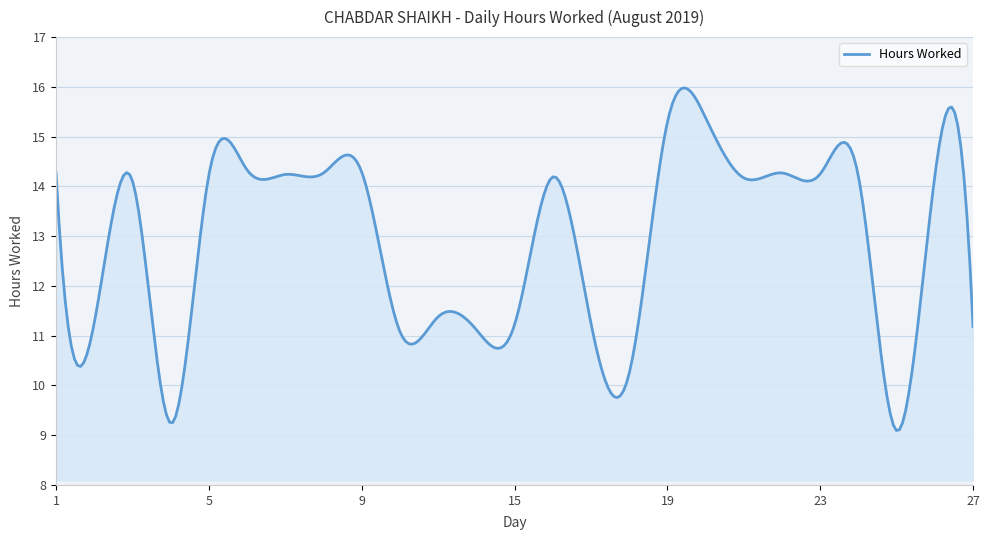

What is the minimum value shown in the chart?

9.1